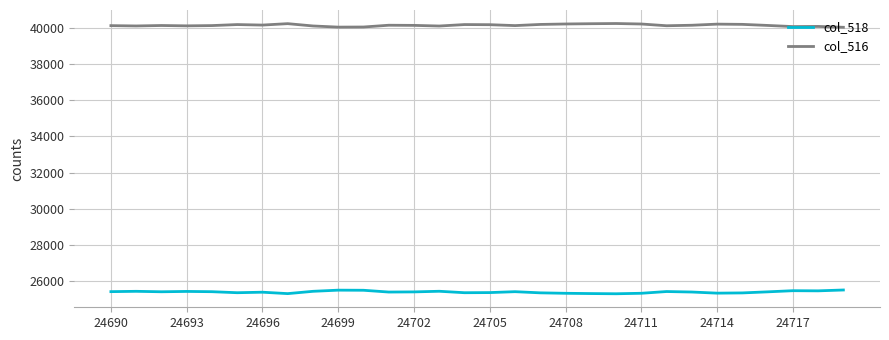

Which series has the largest total across all categories?

col_516